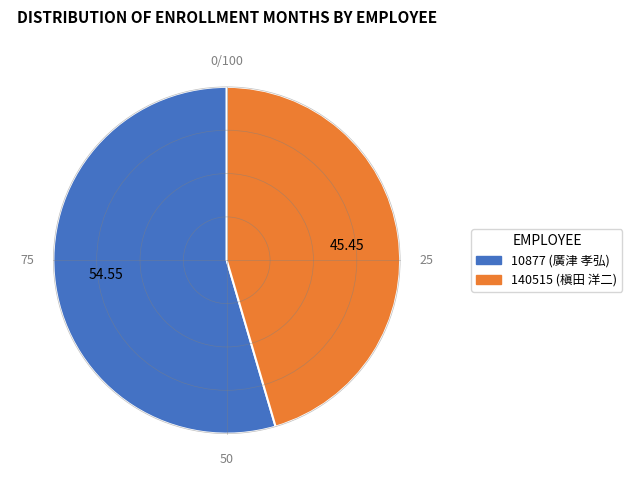

Rank the categories by value from lowest to highest.

140515, 10877